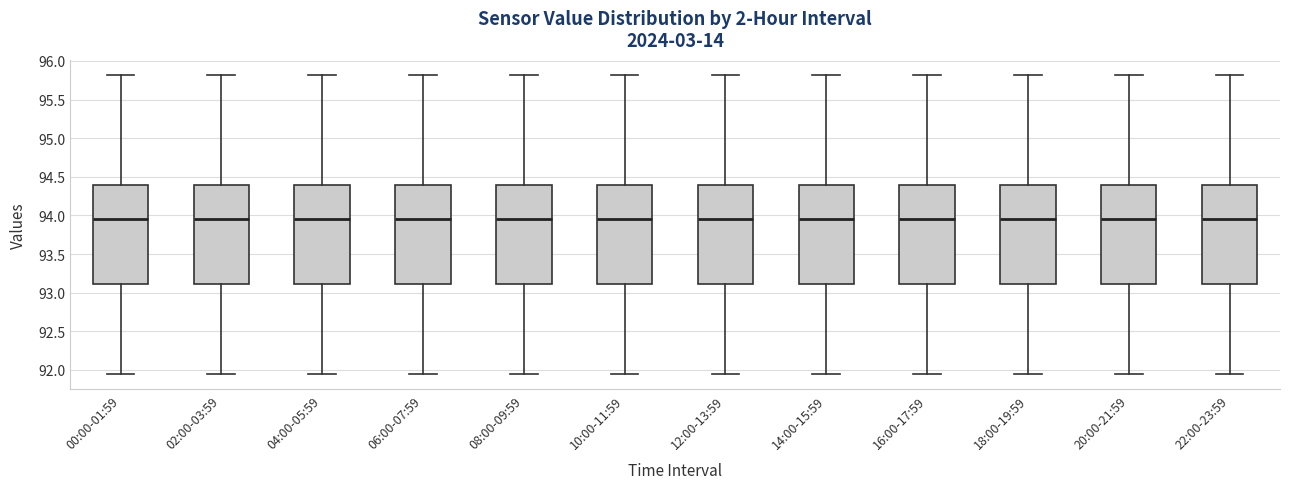

Reading left to right, read every box against the y-axis: the position of its median line, the range the box covers, and the ends of its whiskers. The values are not printed on the chart, so give them approximately, as read against the axis.

00:00-01:59: median 93.95, box 93.10 to 94.40, whiskers 91.95 to 95.80
02:00-03:59: median 93.95, box 93.10 to 94.40, whiskers 91.95 to 95.80
04:00-05:59: median 93.95, box 93.10 to 94.40, whiskers 91.95 to 95.80
06:00-07:59: median 93.95, box 93.10 to 94.40, whiskers 91.95 to 95.80
08:00-09:59: median 93.95, box 93.10 to 94.40, whiskers 91.95 to 95.80
10:00-11:59: median 93.95, box 93.10 to 94.40, whiskers 91.95 to 95.80
12:00-13:59: median 93.95, box 93.10 to 94.40, whiskers 91.95 to 95.80
14:00-15:59: median 93.95, box 93.10 to 94.40, whiskers 91.95 to 95.80
16:00-17:59: median 93.95, box 93.10 to 94.40, whiskers 91.95 to 95.80
18:00-19:59: median 93.95, box 93.10 to 94.40, whiskers 91.95 to 95.80
20:00-21:59: median 93.95, box 93.10 to 94.40, whiskers 91.95 to 95.80
22:00-23:59: median 93.95, box 93.10 to 94.40, whiskers 91.95 to 95.80